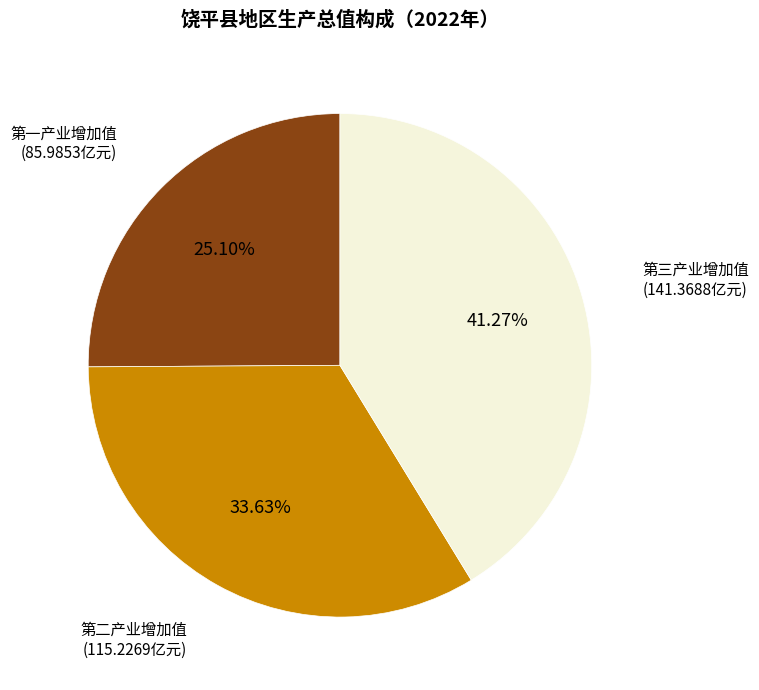

To the nearest percent, what is the average slice percentage?

33%